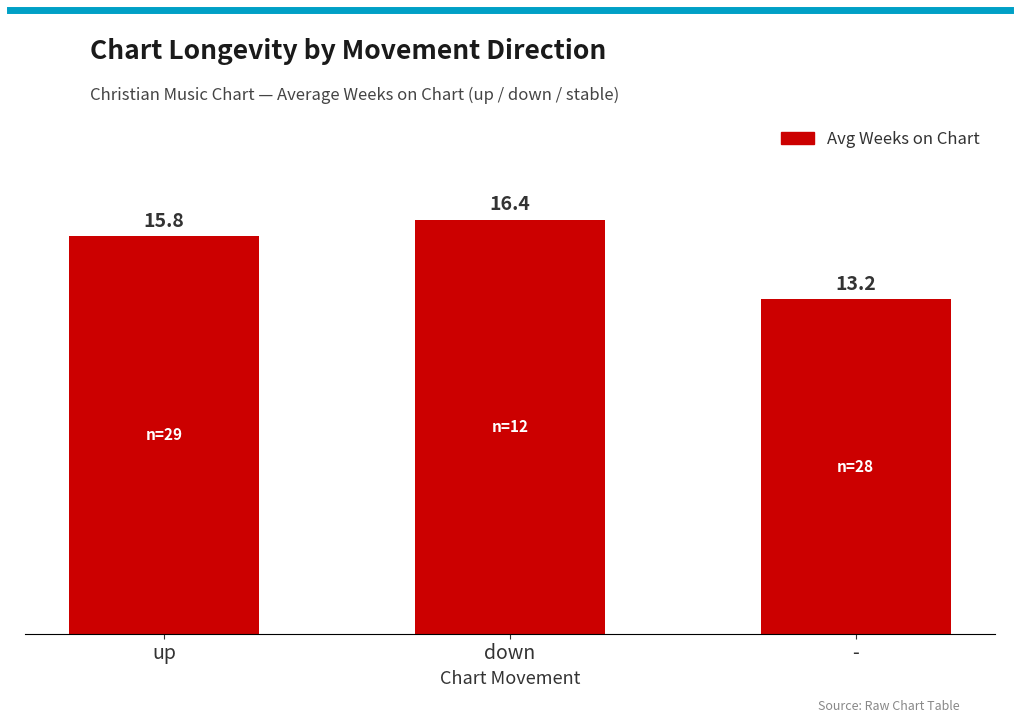

What is the difference between the maximum and minimum values?

3.2